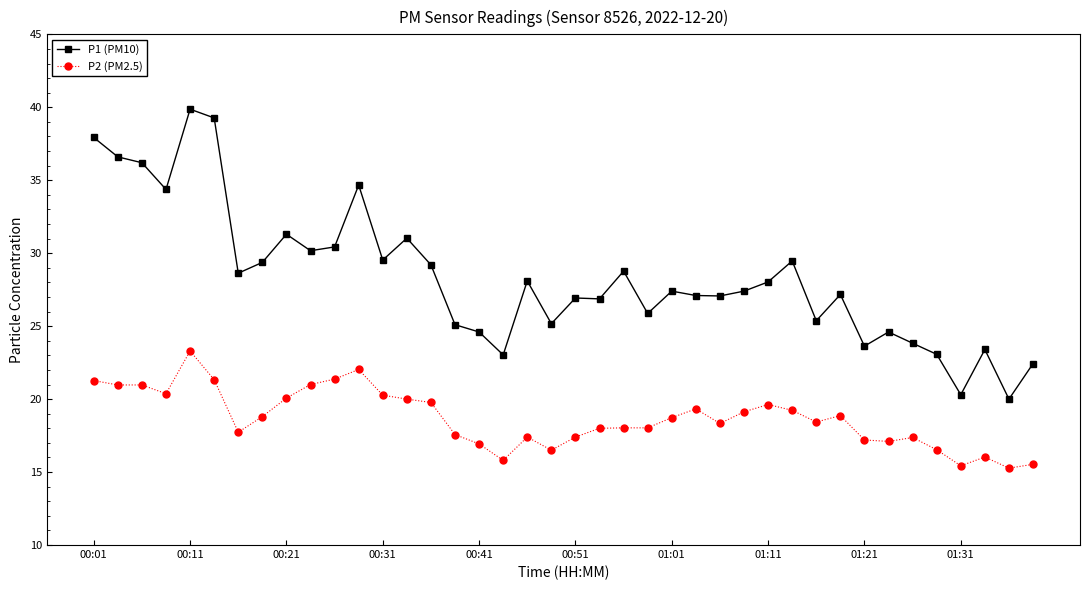

Which series has the widest spread of values?

P1 (PM10)